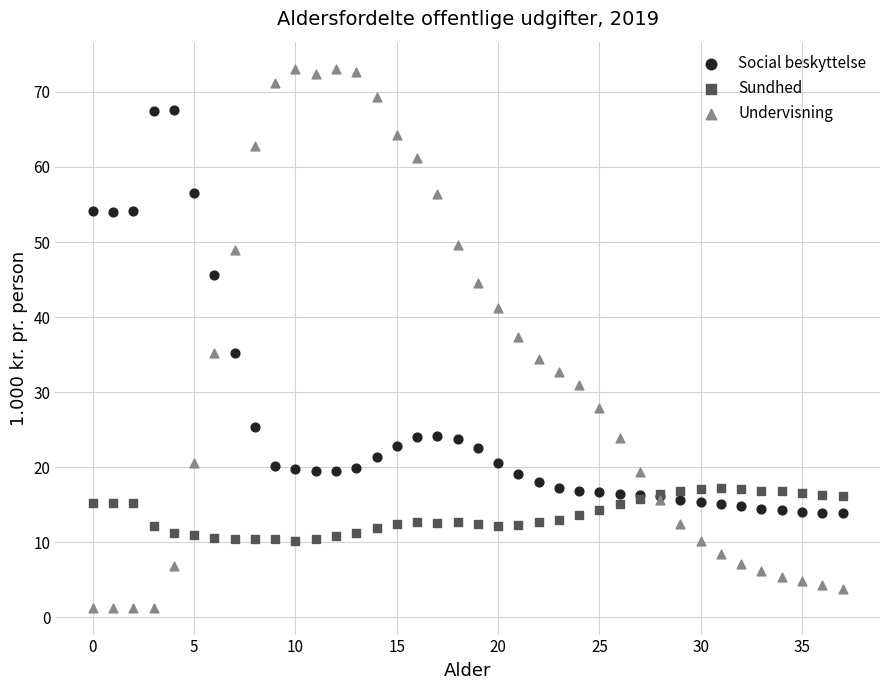

Which series has the largest Y range (max minus min)?

Undervisning